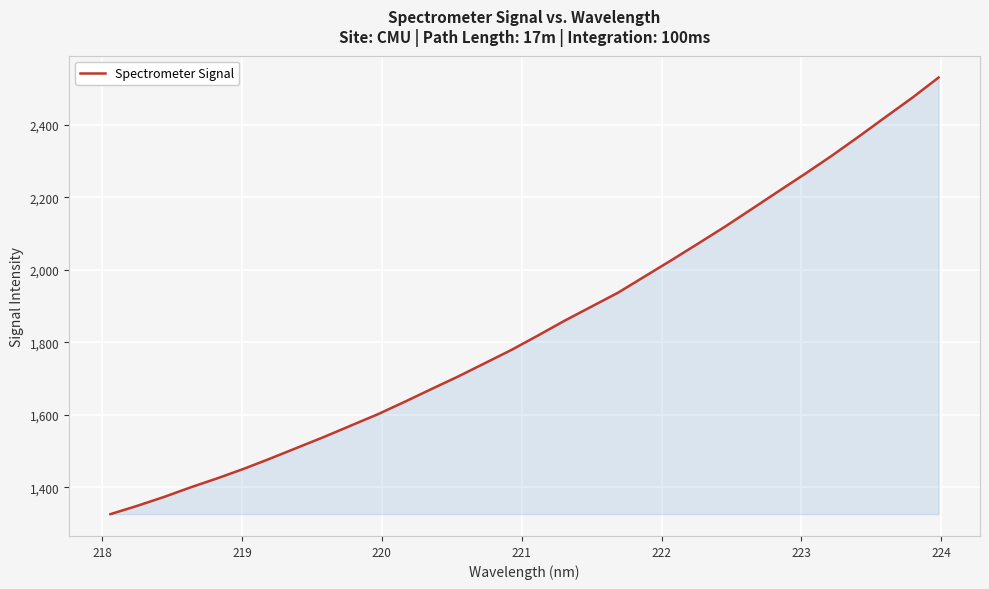

What is the smallest value displayed?

1326.0